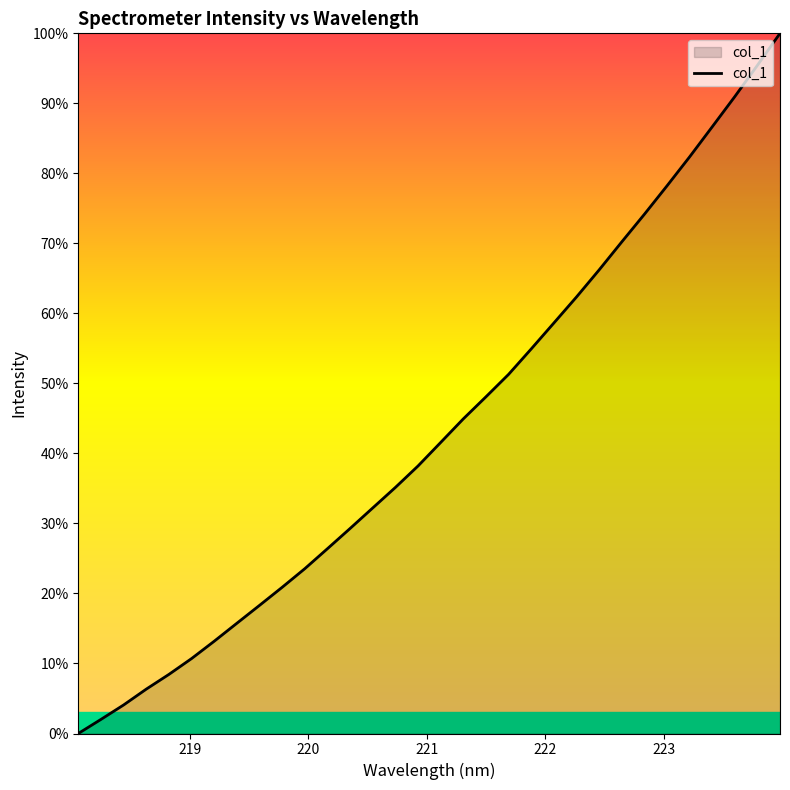

How many positive values are there?

31